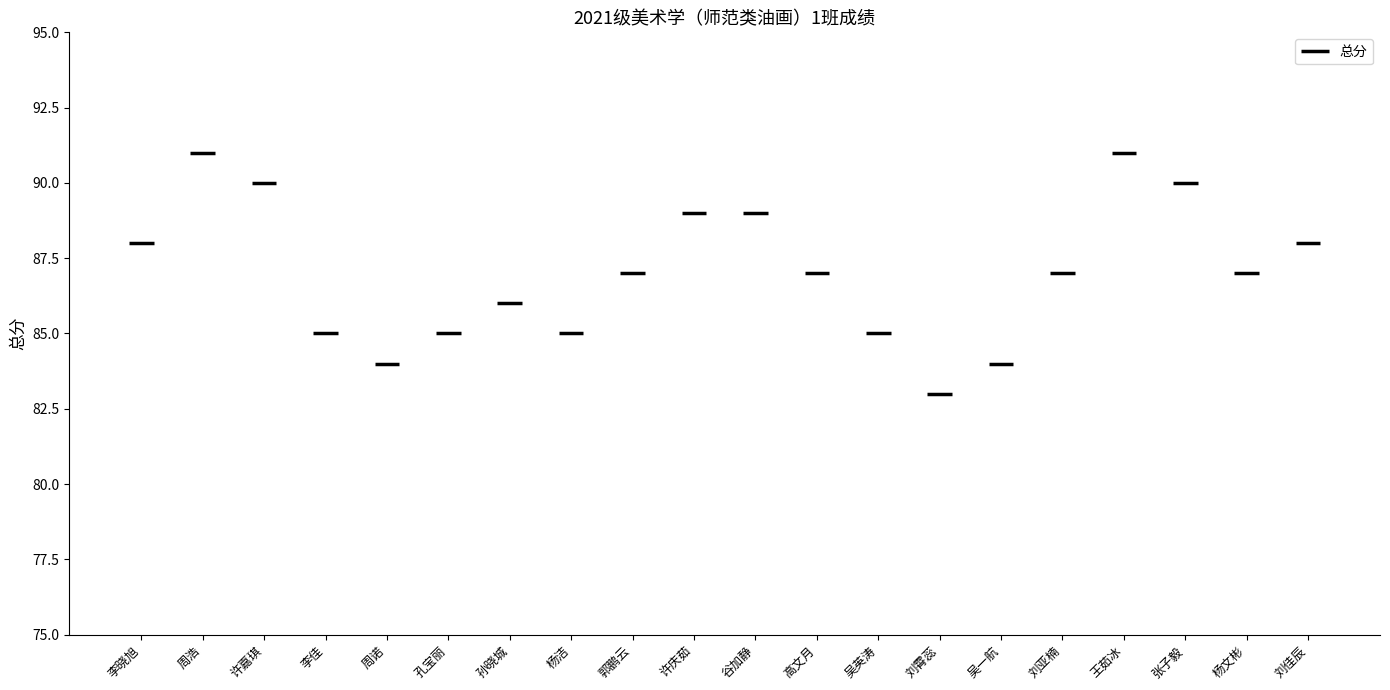

The chart shows a value of 85 at 李佳. True or false?

True